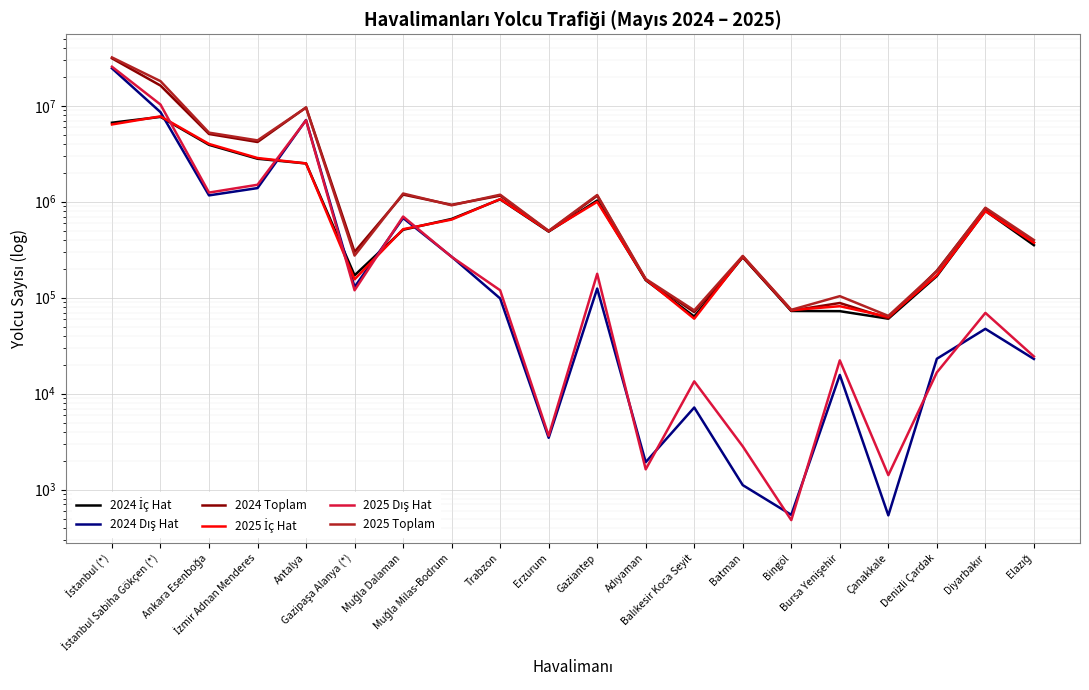

What is the greatest value displayed?

31898425